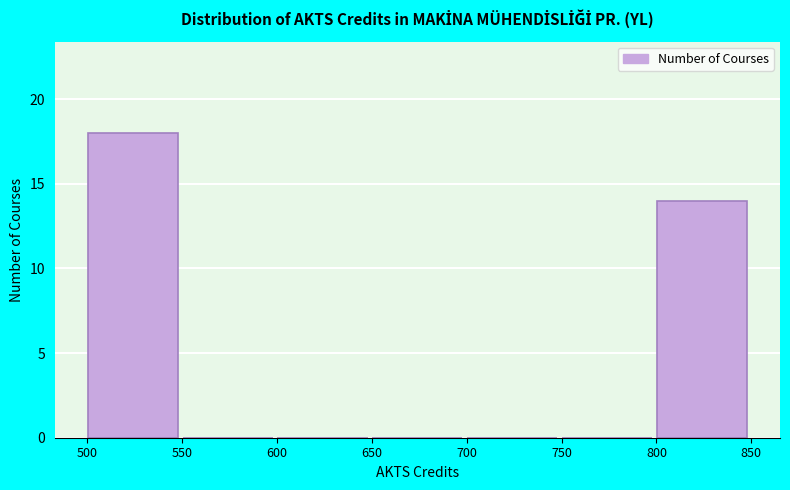

Reading left to right, list every bar in this chart as the range it spans on the x-axis followed by its height. Neither the bar edges nor the heights are printed on the chart, so give them approximately, as read against the axes.

499 to 549: 18
549 to 599: 0
599 to 649: 0
649 to 699: 0
699 to 749: 0
749 to 799: 0
799 to 849: 14